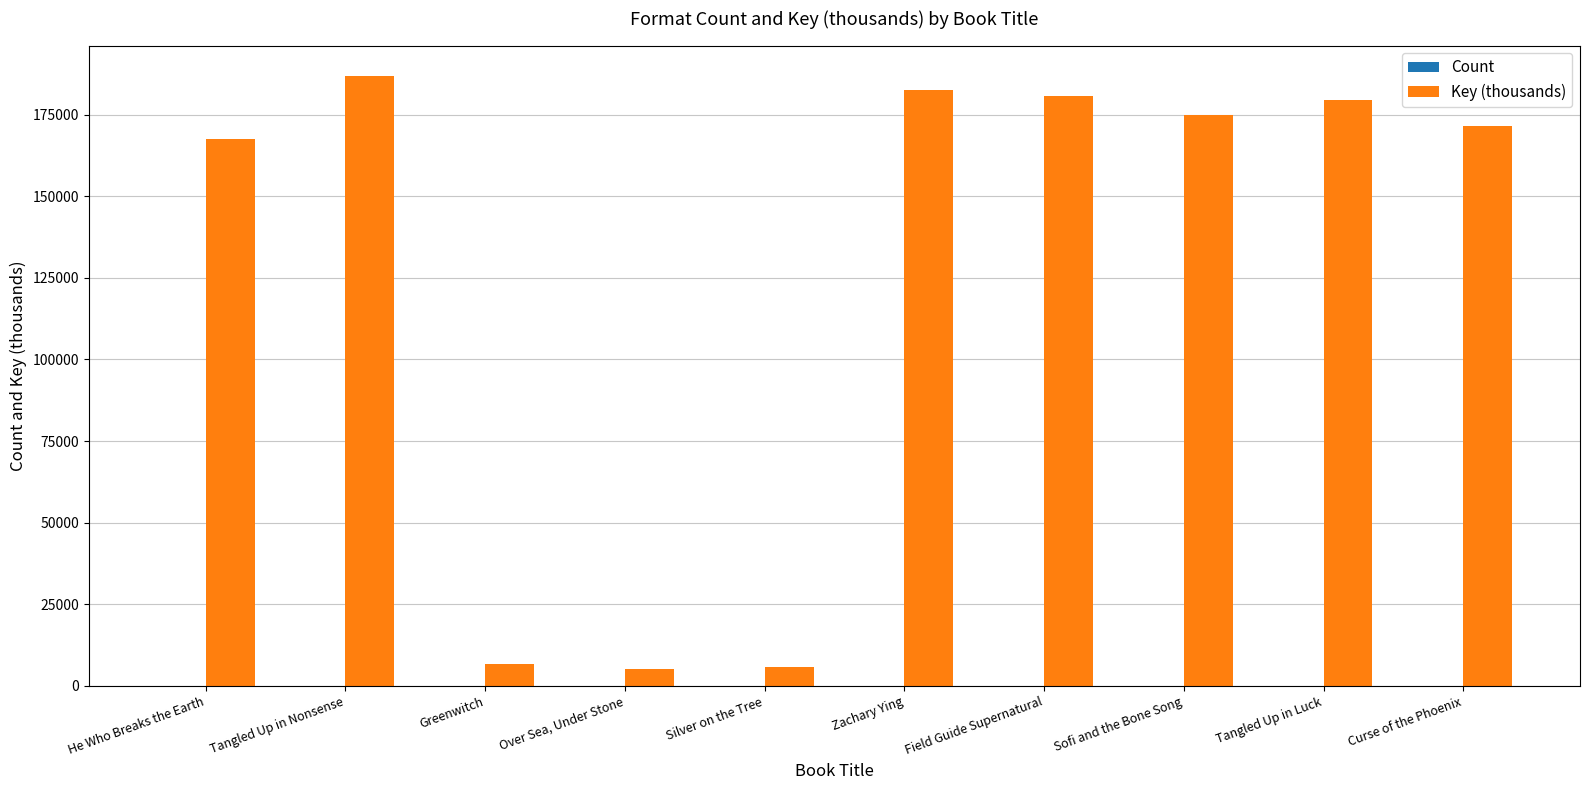

The Key (thousands) series shows 281664 at Tangled Up in Luck. True or false?

False